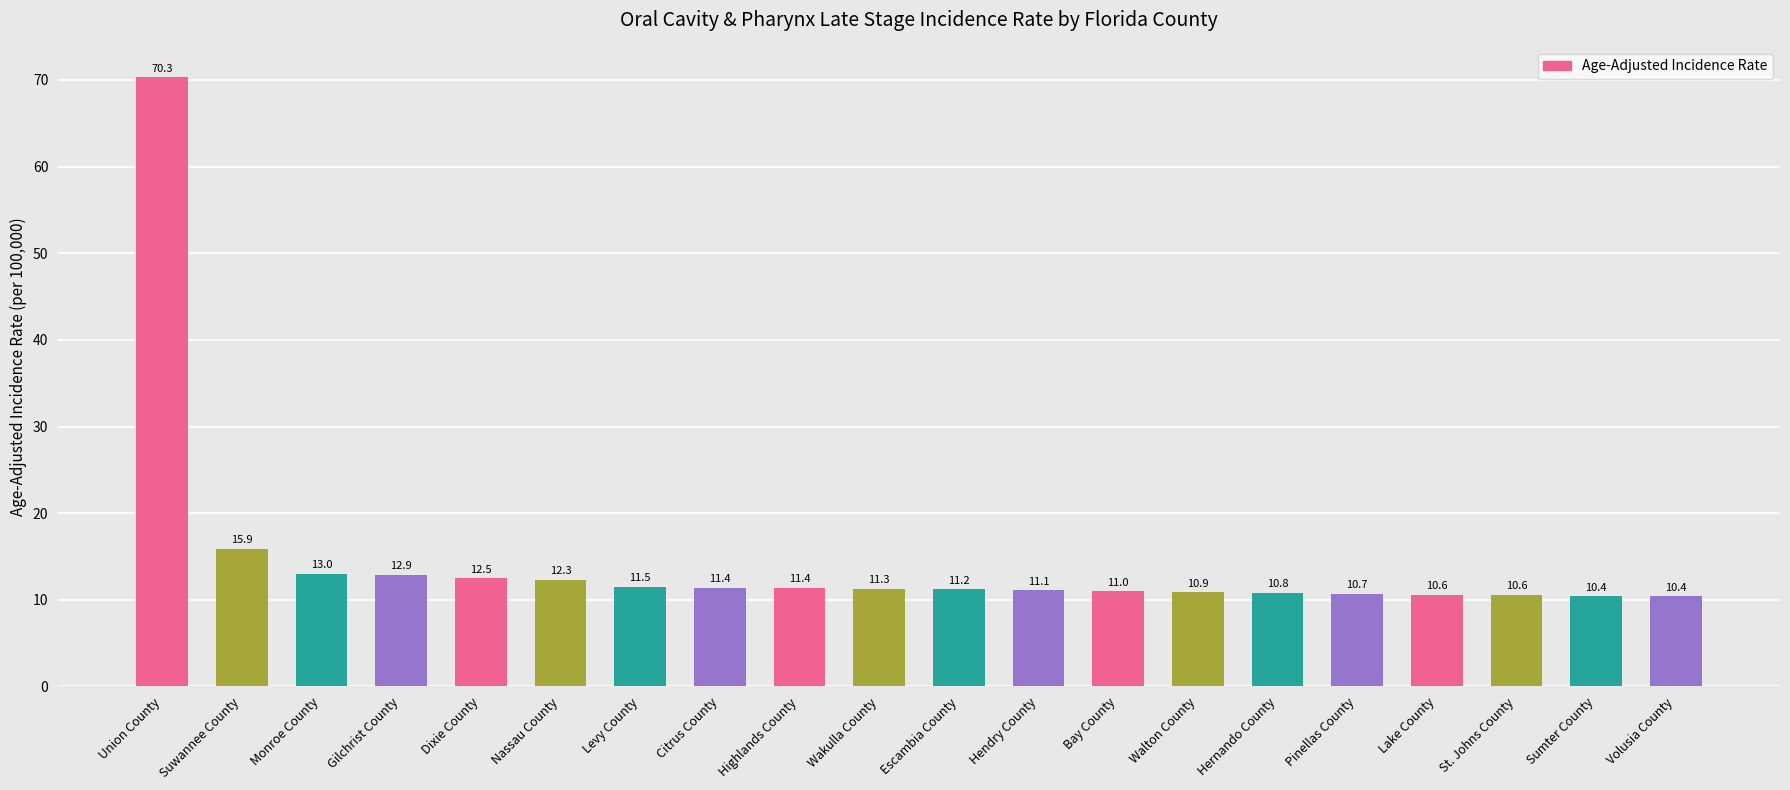

How many bars are there in total?

20